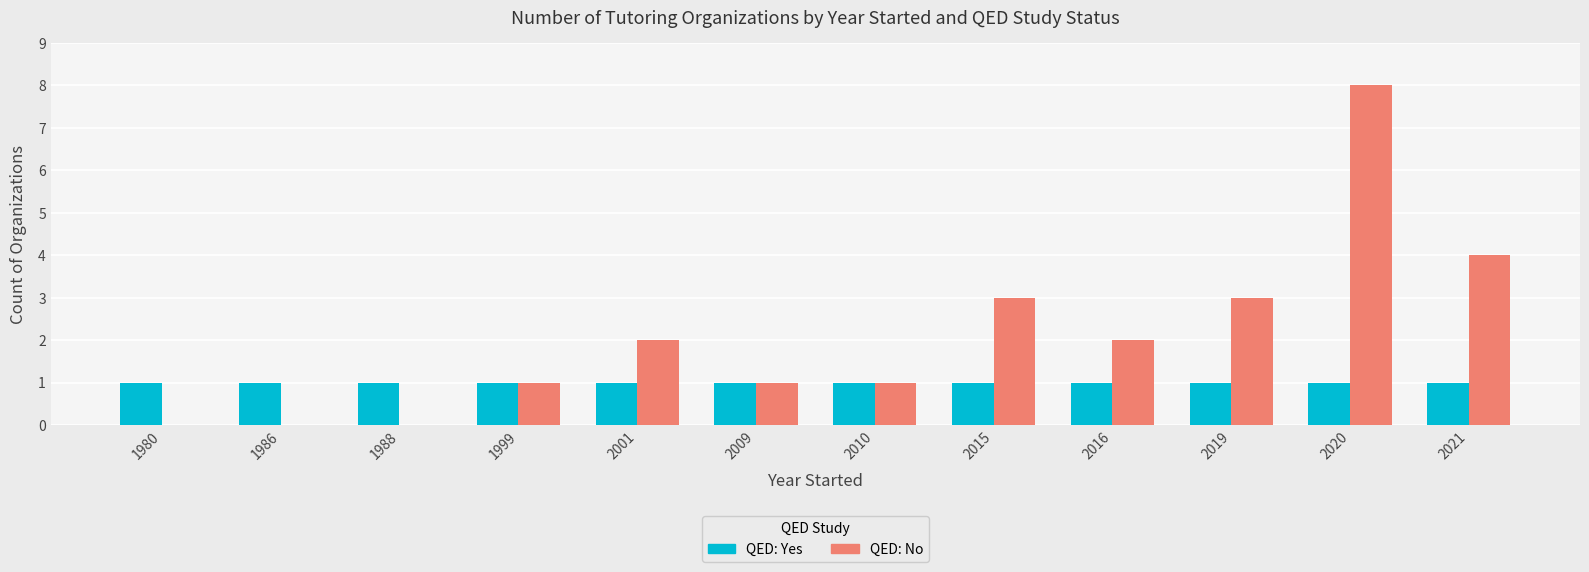

What is the average value of the QED: Yes series?

1